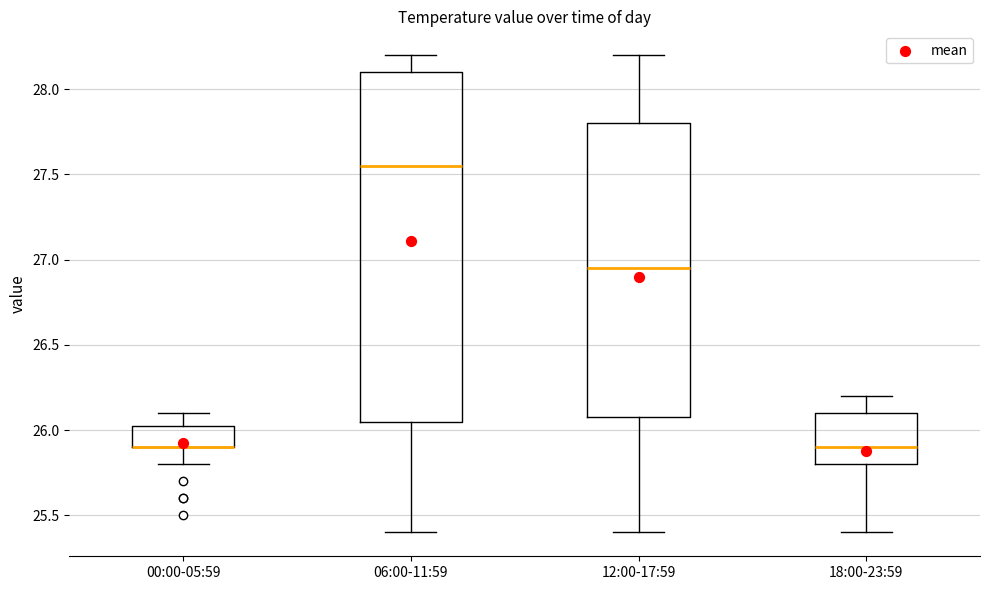

Comparing the boxes themselves (not the whiskers), which one is the tallest?

06:00-11:59